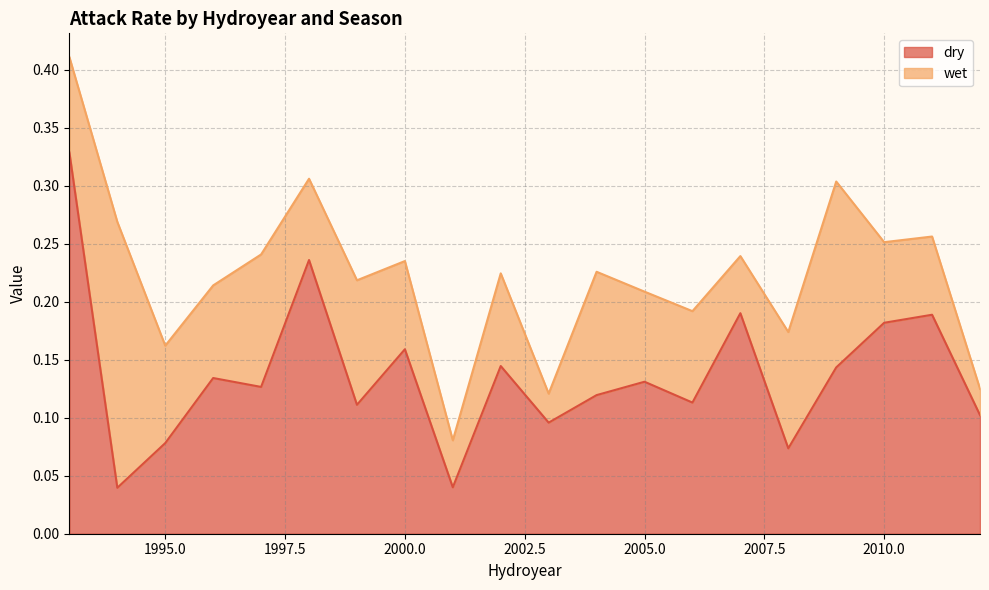

Rank the categories by value from lowest to highest.

1994, 2001, 2008, 1995, 2003, 2012, 1999, 2006, 2004, 1997, 2005, 1996, 2009, 2002, 2000, 2010, 2011, 2007, 1998, 1993